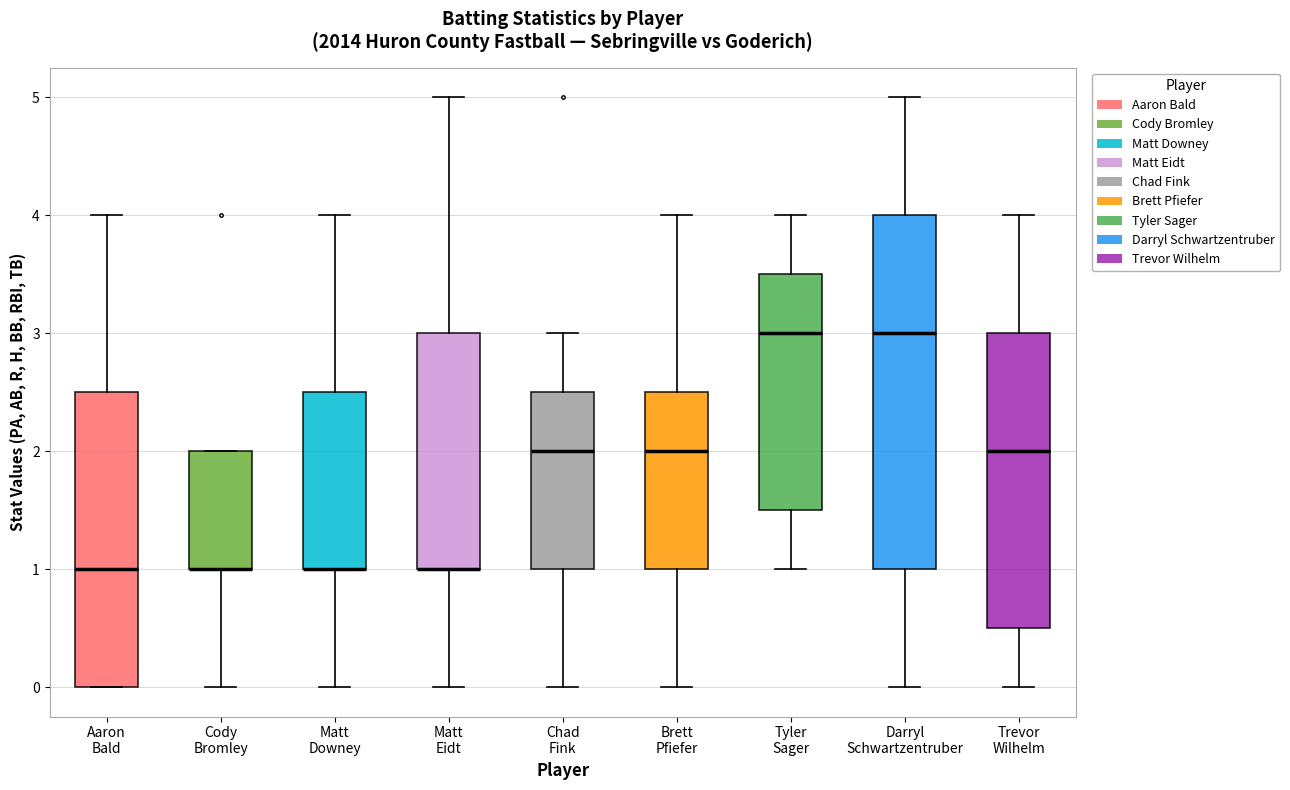

Comparing the boxes themselves (not the whiskers), which one is the tallest?

Darryl Schwartzentruber